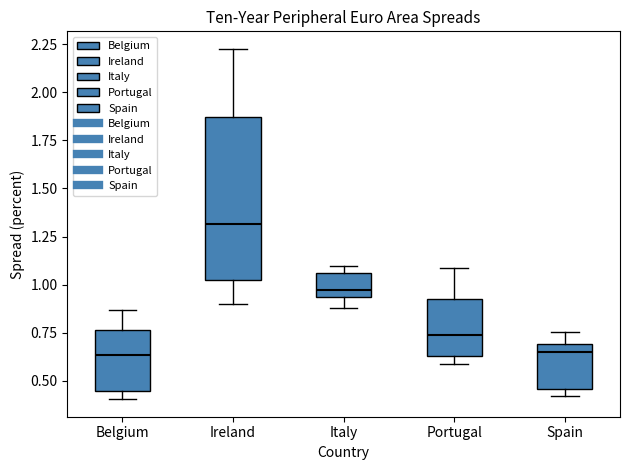

Reading left to right, read every box against the y-axis: the position of its median line, the range the box covers, and the ends of its whiskers. The values are not printed on the chart, so give them approximately, as read against the axis.

Belgium: median 0.65, box 0.45 to 0.75, whiskers 0.40 to 0.85
Ireland: median 1.30, box 1.00 to 1.85, whiskers 0.90 to 2.25
Italy: median 0.95 (just above the box's lower edge), box 0.95 to 1.05, whiskers 0.90 to 1.10
Portugal: median 0.75, box 0.65 to 0.95, whiskers 0.60 to 1.10
Spain: median 0.65, box 0.45 to 0.70, whiskers 0.40 to 0.75